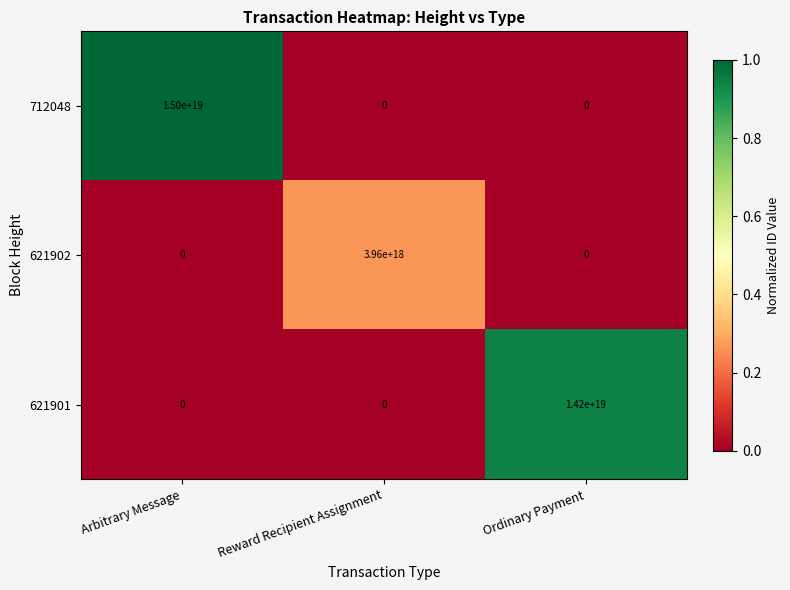

How many data points in 712048 are above 0?

1